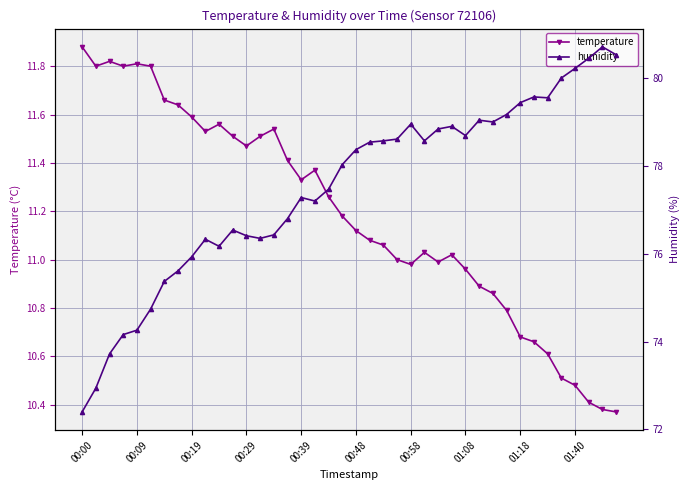

What are all the series names shown in the legend?

temperature, humidity